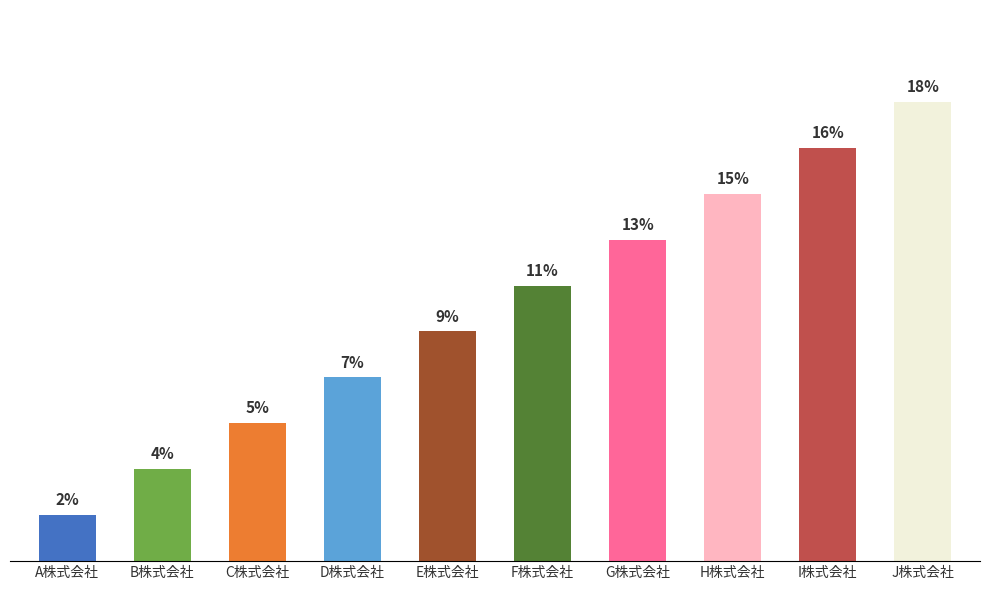

List the labels in order of value, smallest first.

A株式会社, B株式会社, C株式会社, D株式会社, E株式会社, F株式会社, G株式会社, H株式会社, I株式会社, J株式会社